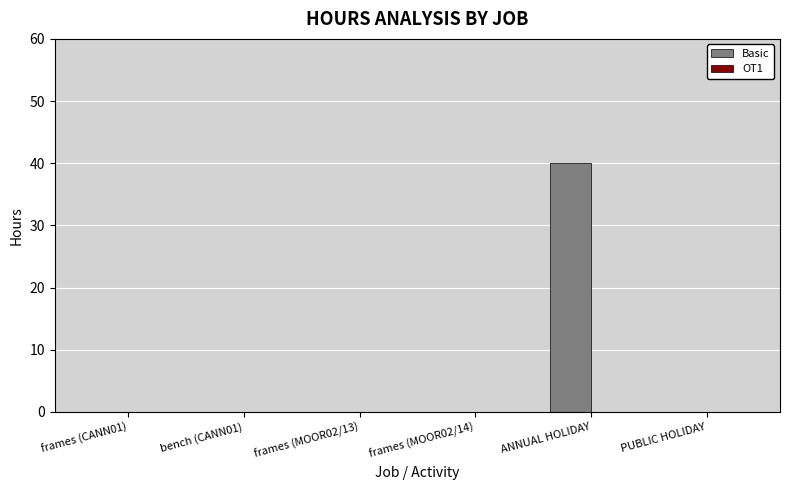

Which has a higher value, ANNUAL HOLIDAY or frames (MOOR02/13)?

ANNUAL HOLIDAY